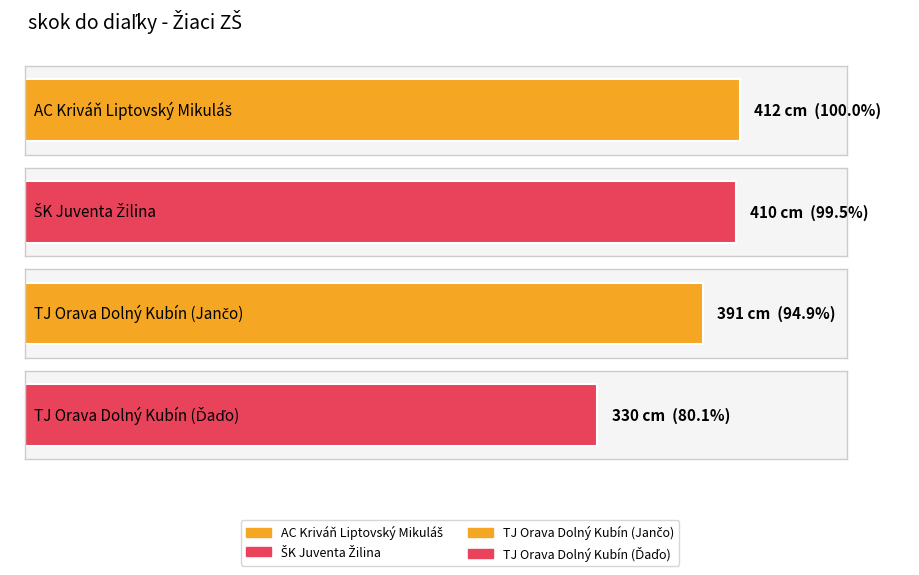

Is it true that the value at TJ Orava Dolný Kubín (Jančo) is 391?

True